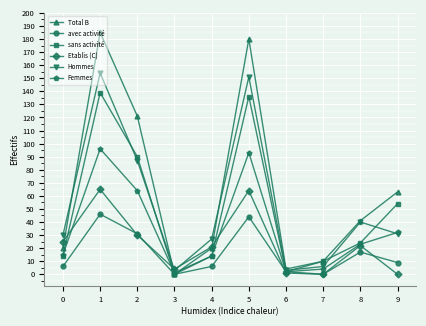

Which series has the largest total across all categories?

Total B